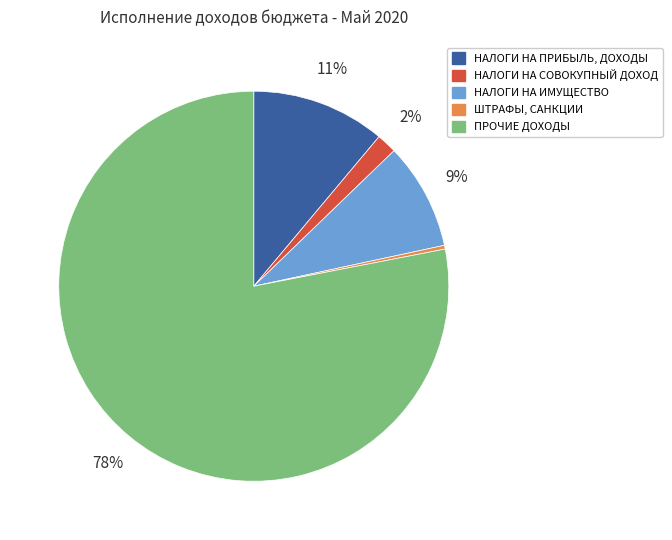

What percentage is the НАЛОГИ НА ИМУЩЕСТВО slice, to the nearest percent?

9%